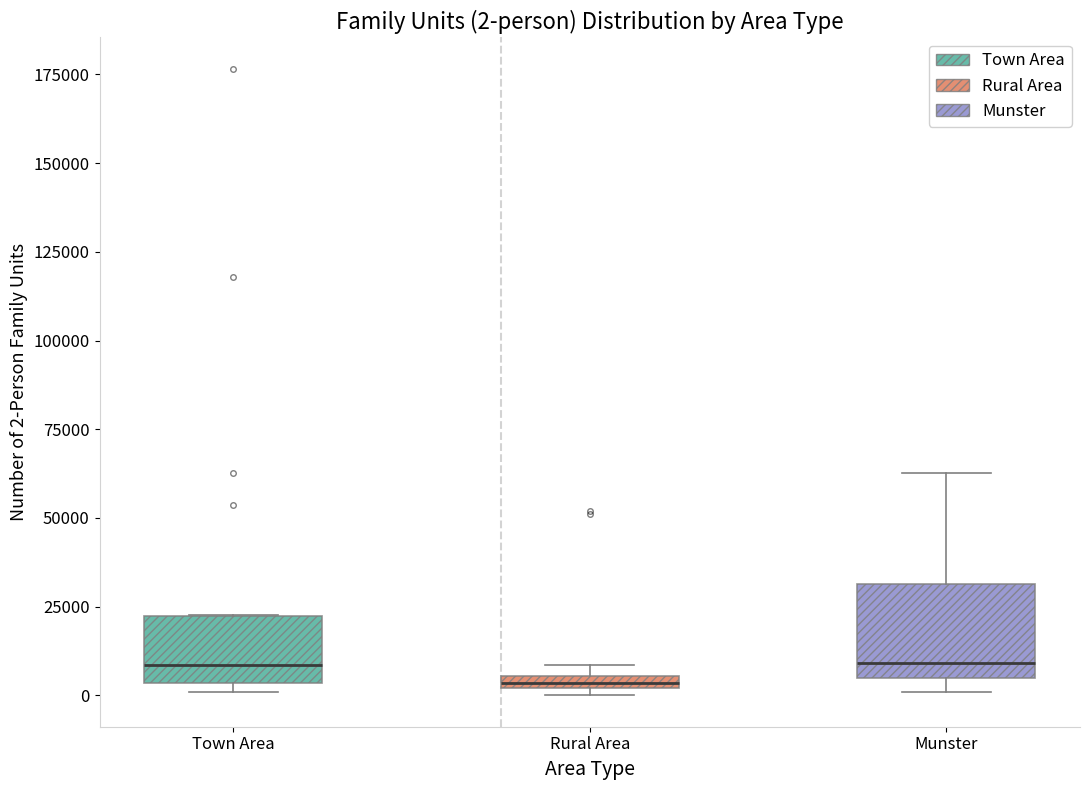

Which box's median line is the lowest?

Rural Area